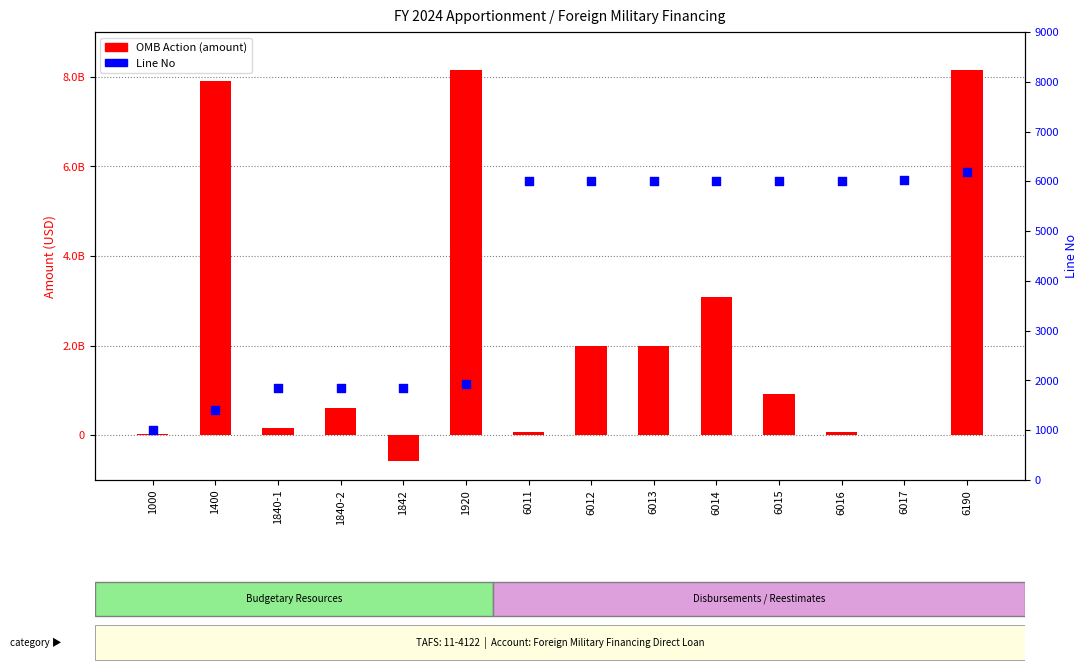

At which category is the sum across all series the highest?

6190